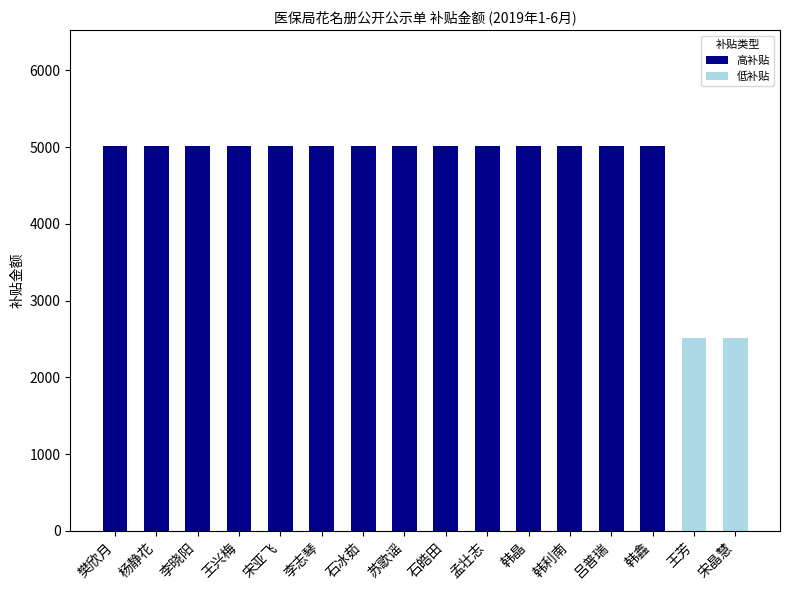

What is the difference between the second highest and second lowest values in the 低补贴 series?

2509.6